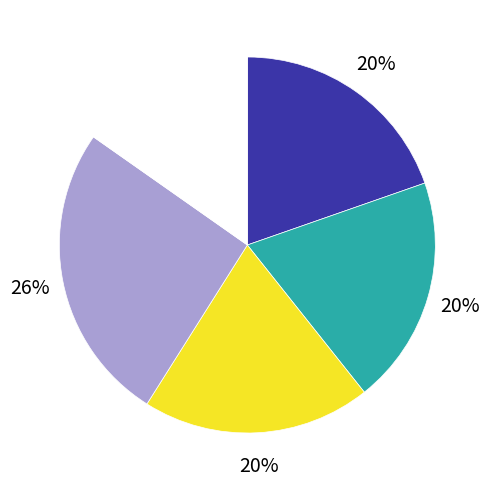

How many segments does this pie chart have?

5